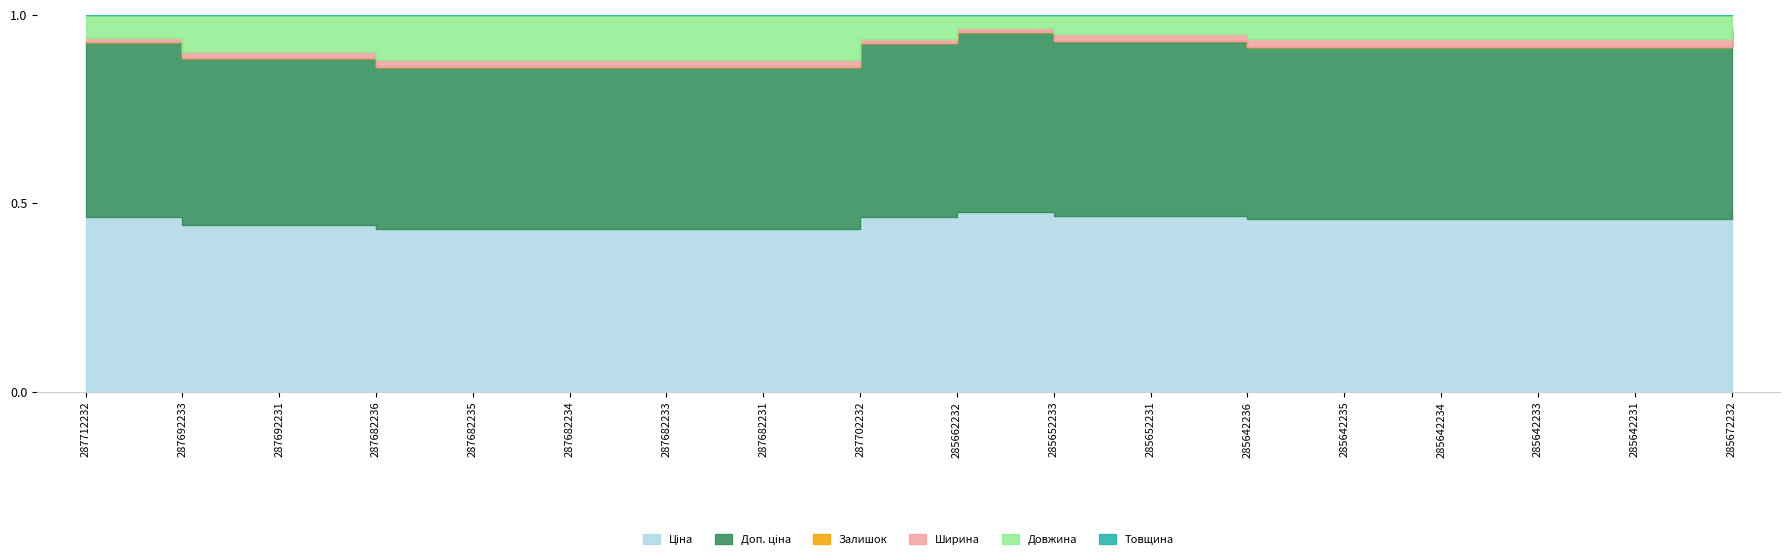

How many lines are shown in the chart?

6